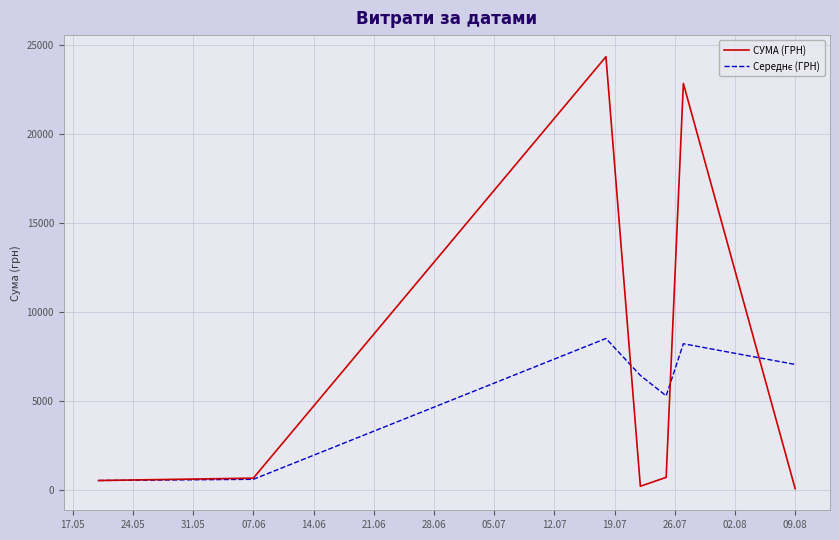

Which series has the widest spread of values?

СУМА (ГРН)